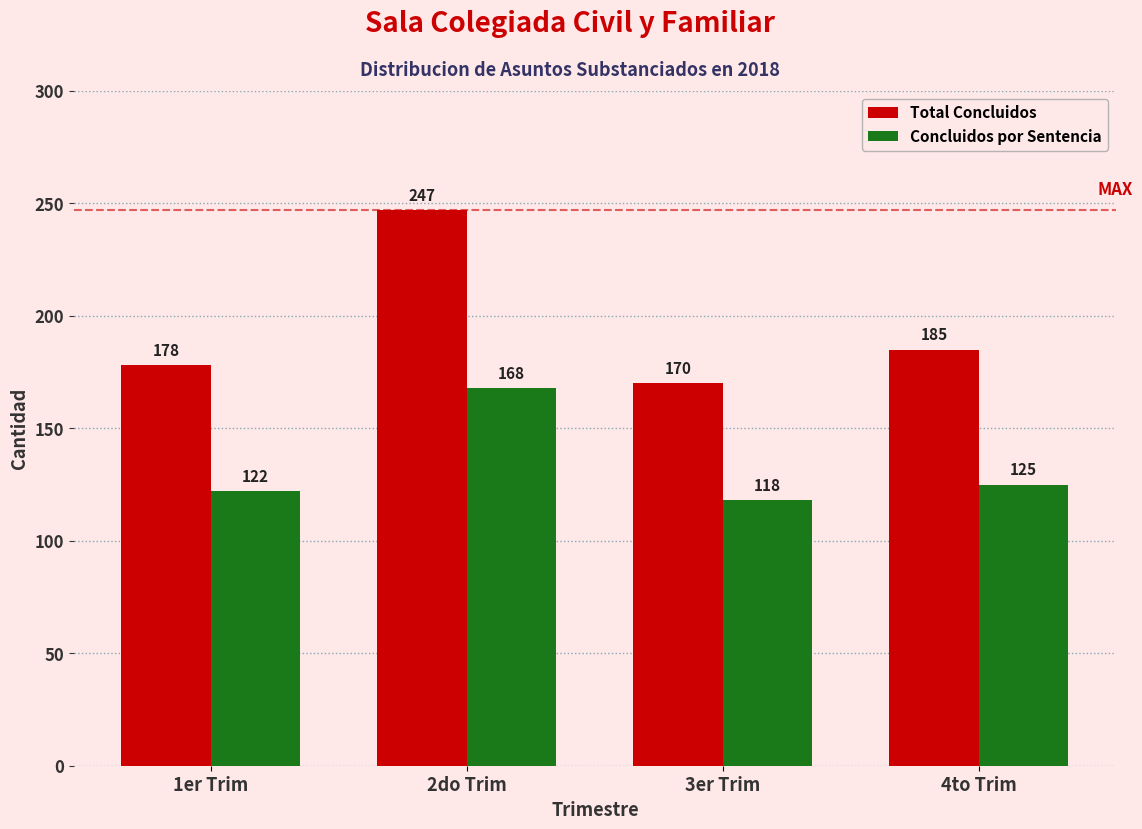

Reading right to left, list all the values displayed in this chart.

Total Concluidos: 185	170	247	178
Concluidos por Sentencia: 125	118	168	122